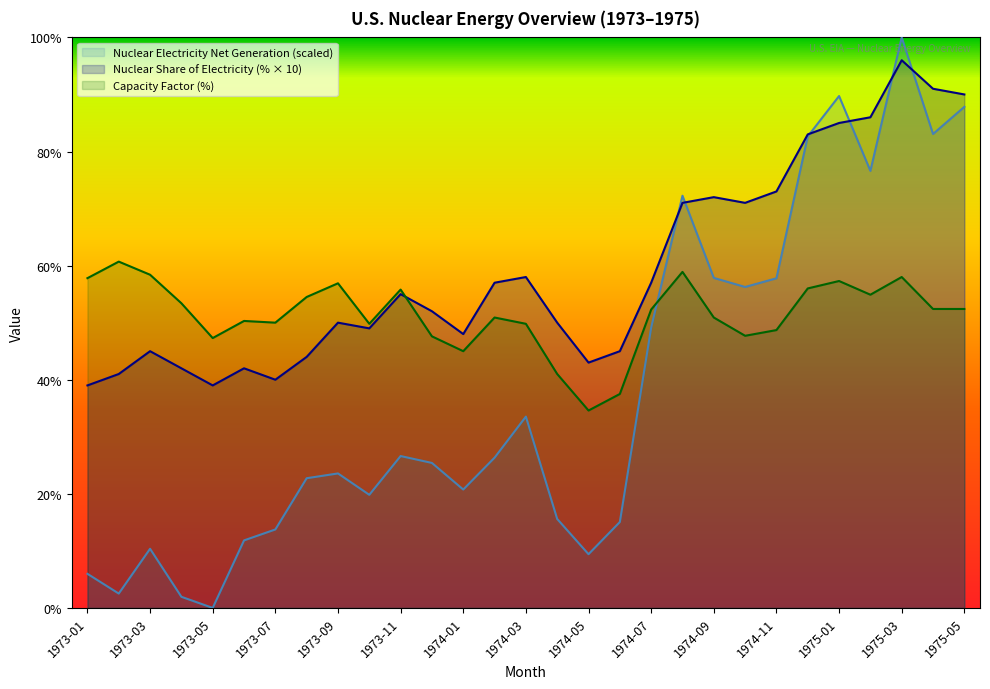

How many interior local peaks does the Nuclear Share of Electricity (%) series have?

7